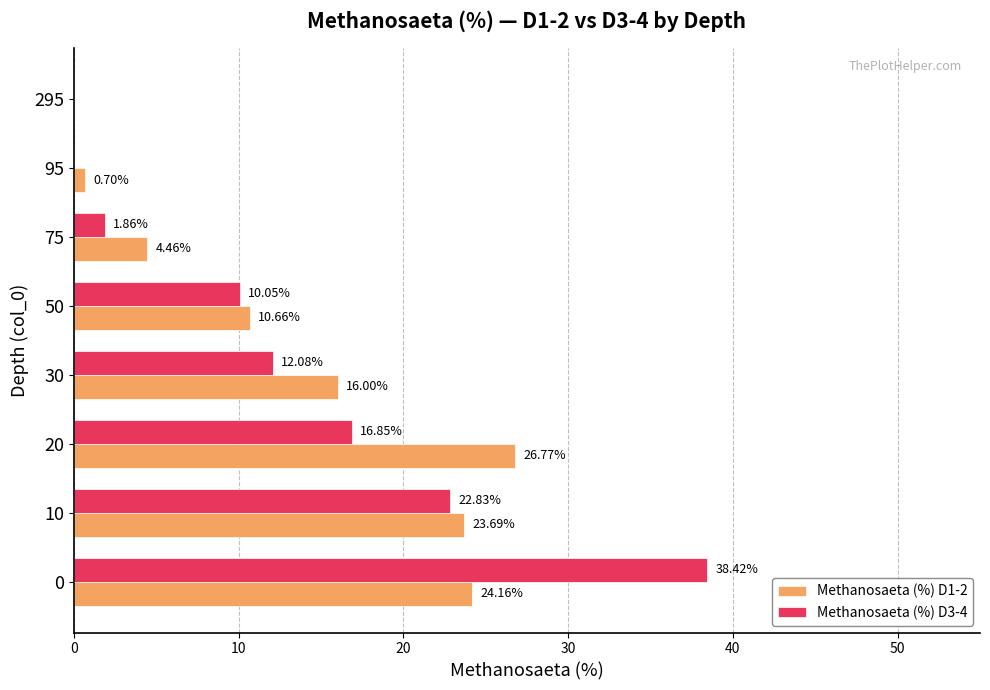

Is the value of Methanosaeta (%) D3-4 at 50 greater than the value of Methanosaeta (%) D1-2 at 10?

No